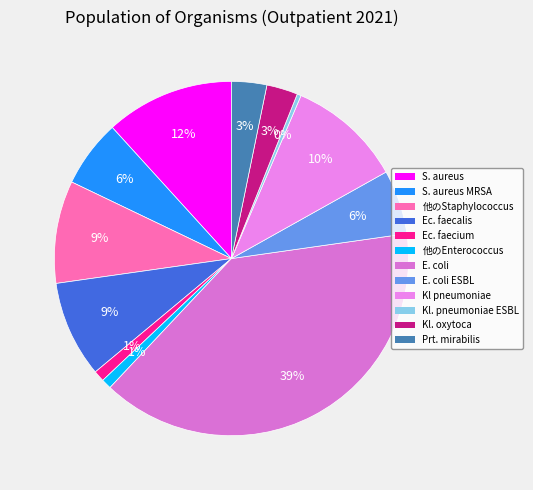

Is there any slice that represents more than half of the pie?

No